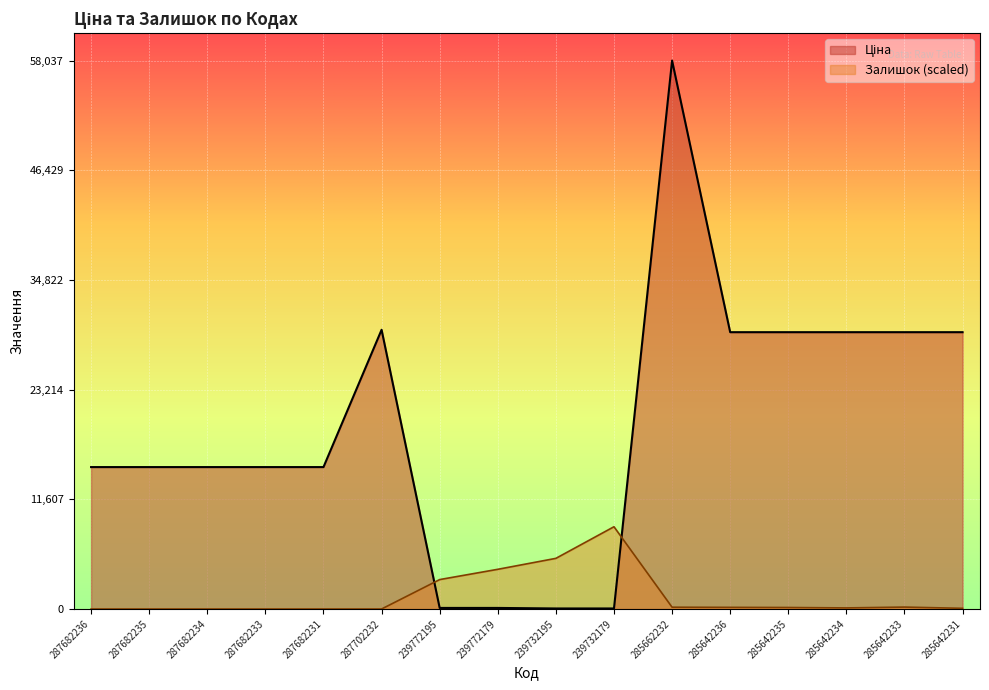

At which category does Залишок reach its first local valley?

285642234